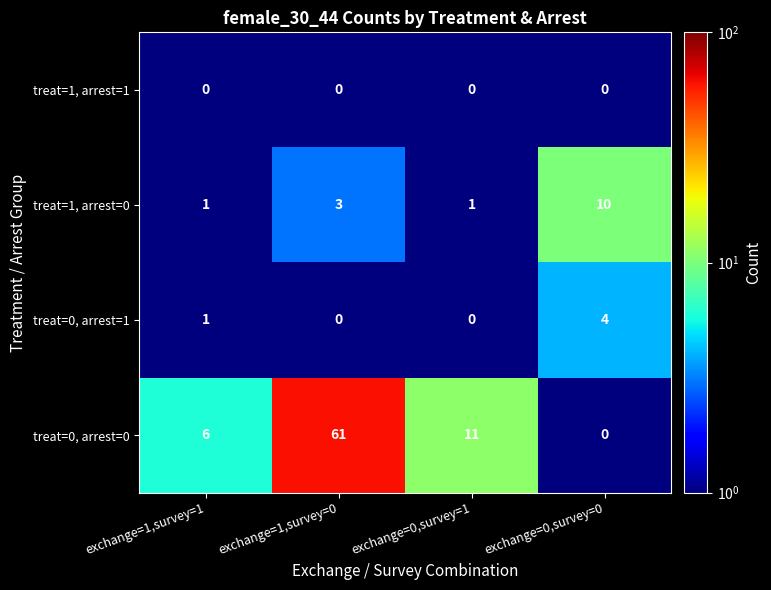

Which category has the highest value across all series?

exchange=1,survey=0